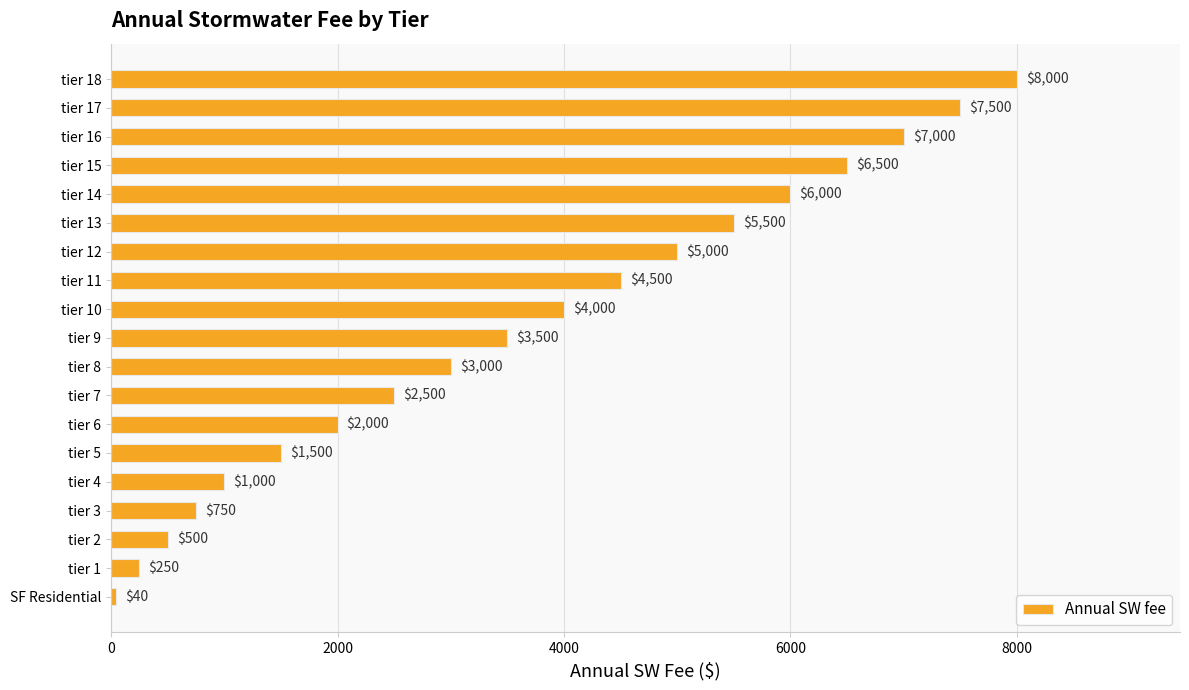

What is the difference between the maximum and minimum values?

7960